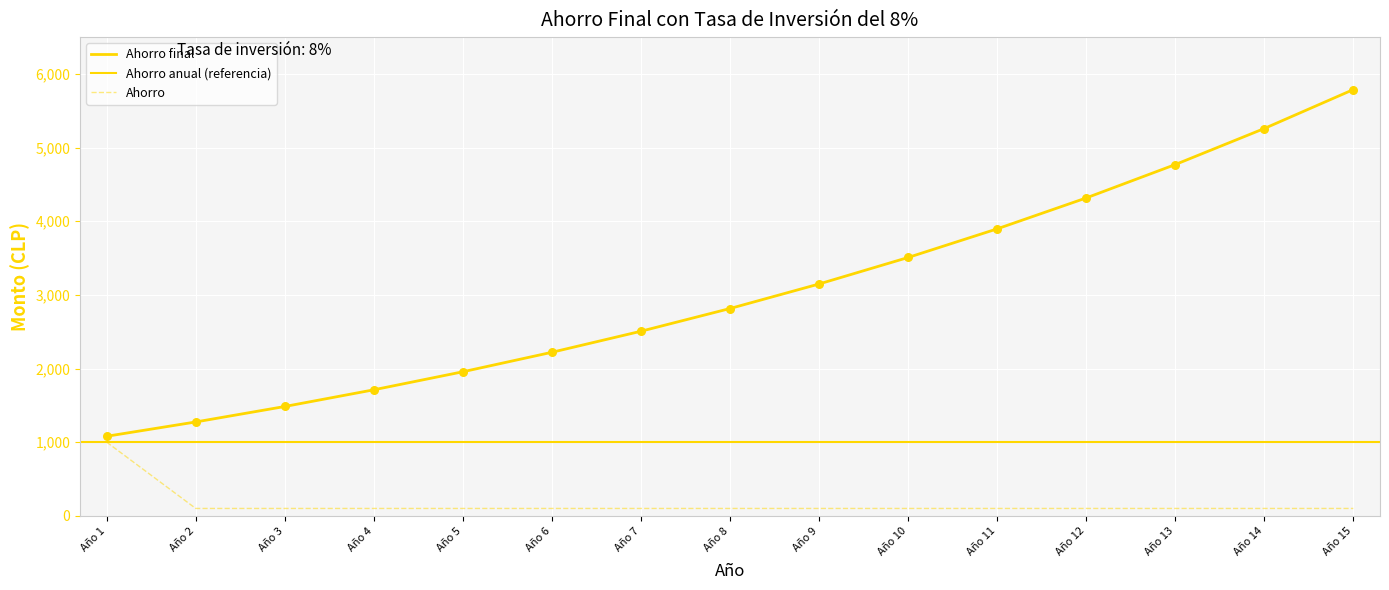

Which series has the largest total across all categories?

Ahorro final